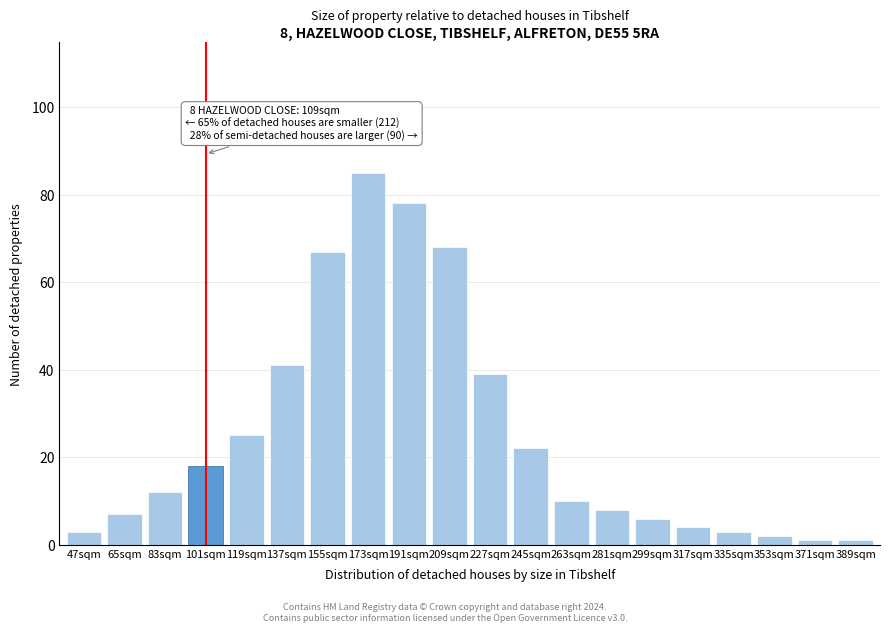

Reading left to right, extract all data points from this chart.

3	7	12	18	25	41	67	85	78	68	39	22	10	8	6	4	3	2	1	1